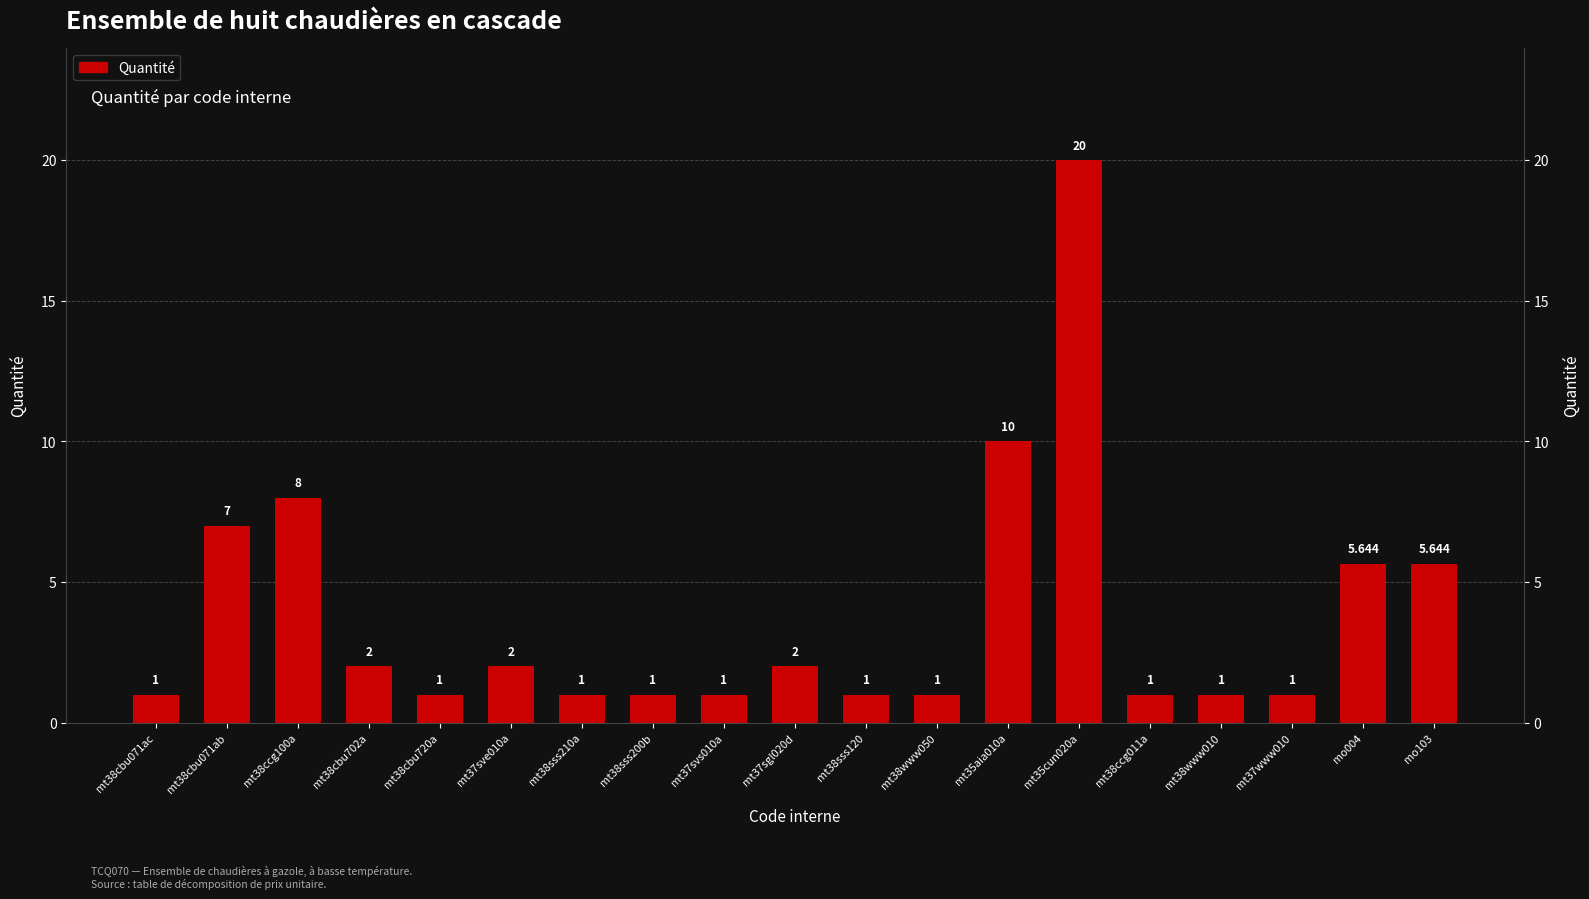

How many bars are there in total?

19